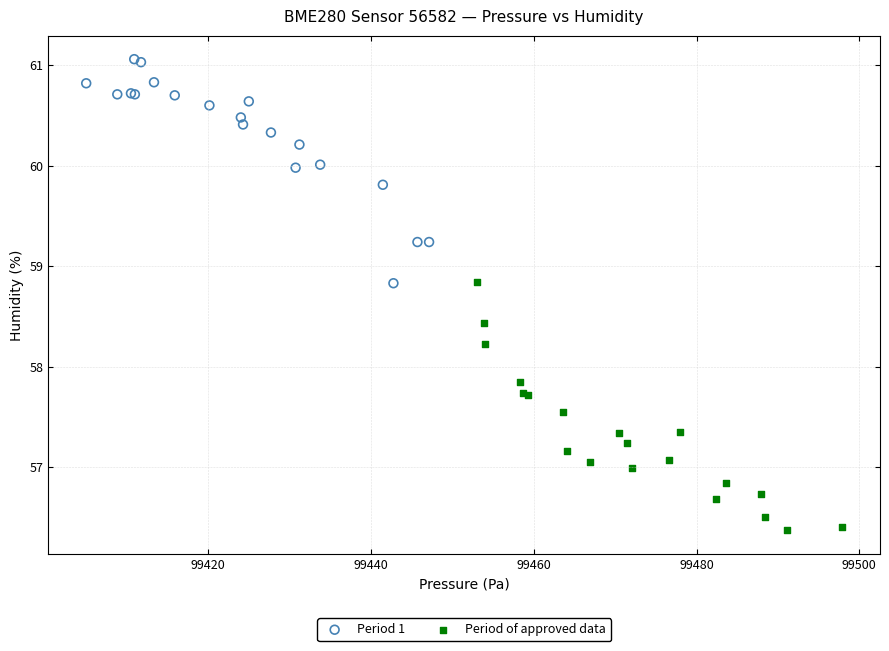

Which series reaches the maximum Y coordinate?

Period 1